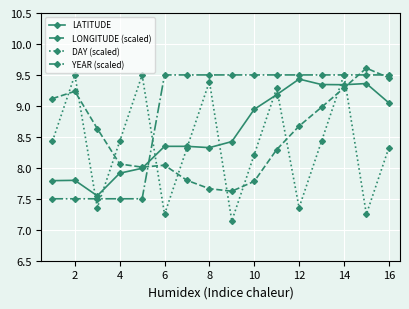

What is the value of the LONGITUDE (scaled) point at the 9th from the left?

7.6